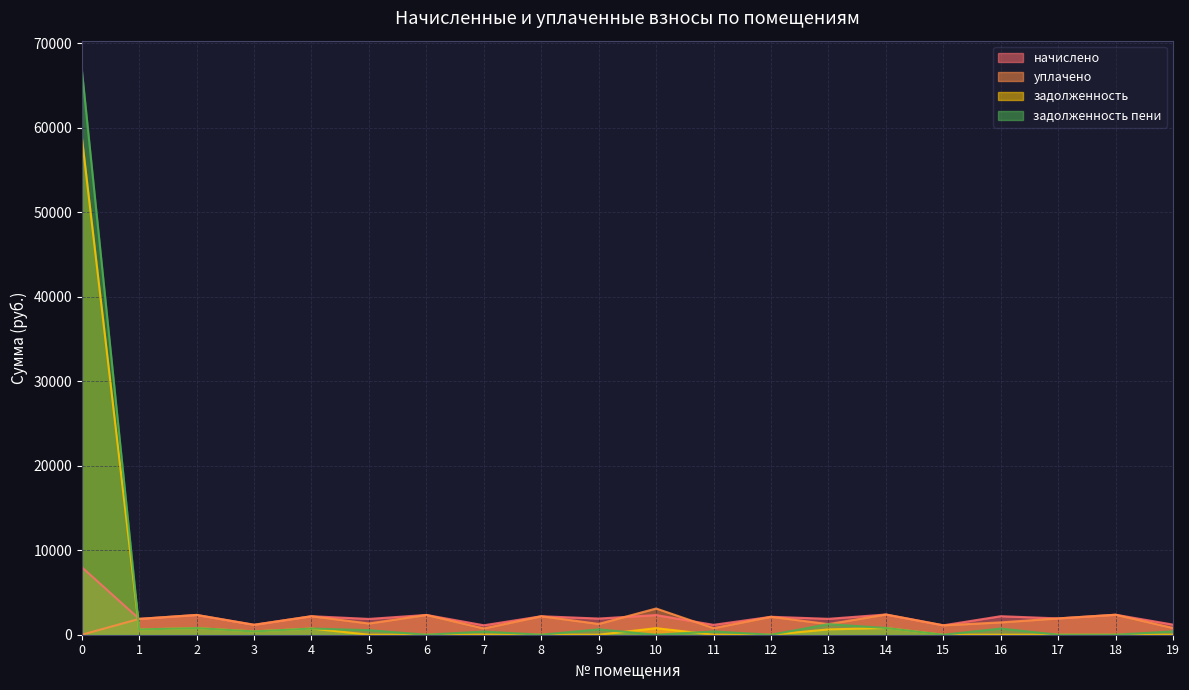

Count the number of data series in this chart.

4